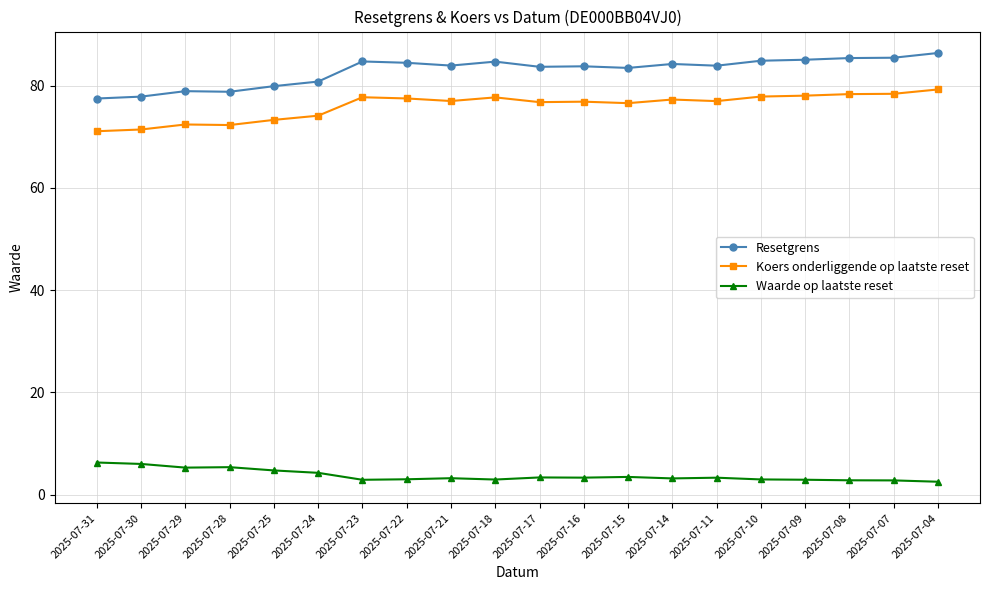

What is the total value across all series at 2025-07-16?

164.0